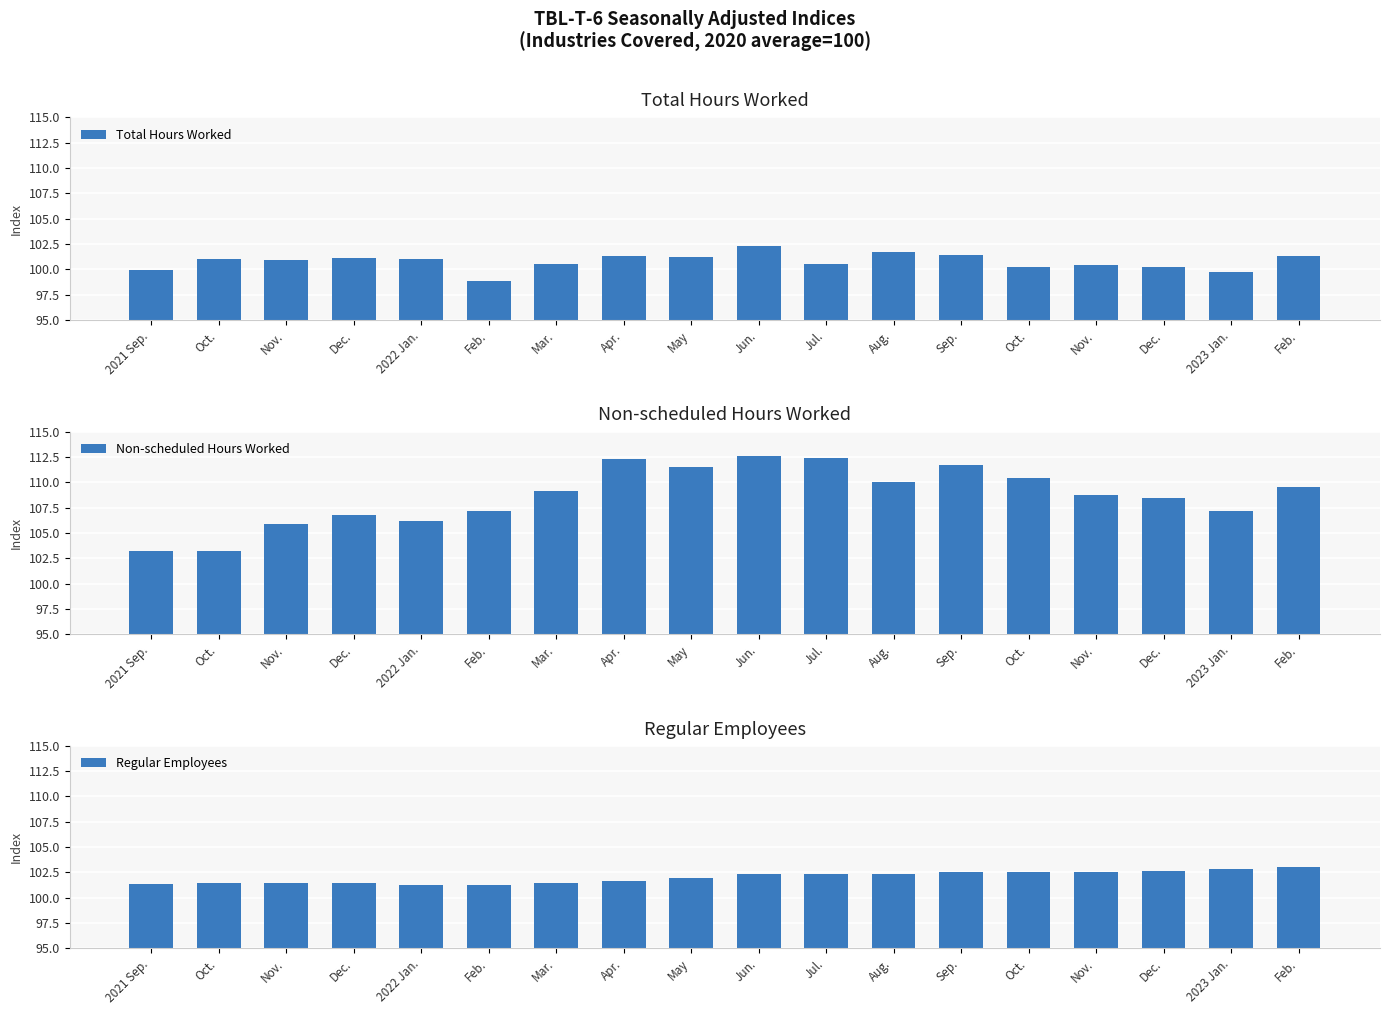

What is the difference between the highest and lowest values at 2023 Jan.?

7.5